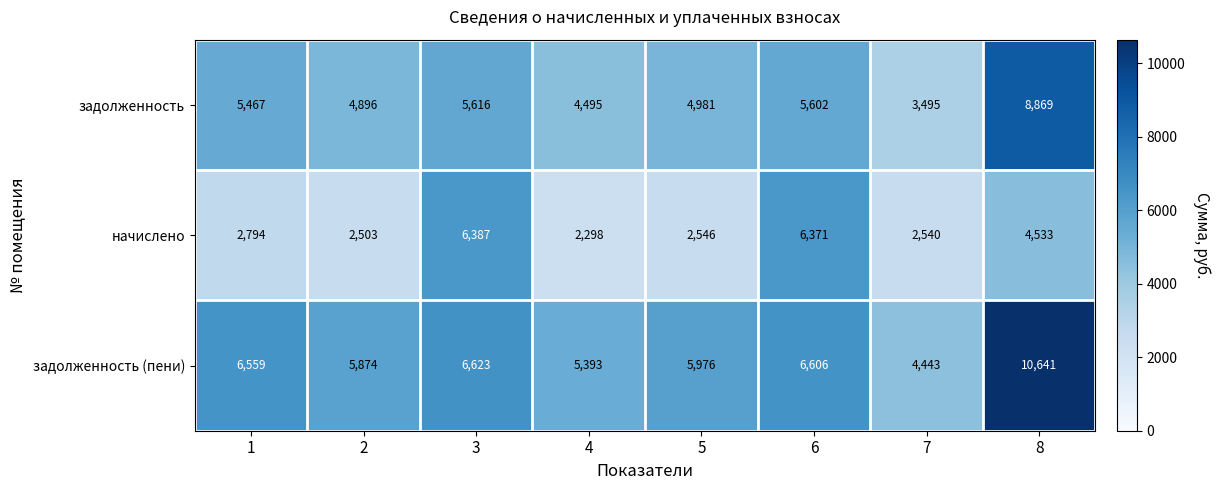

Is it true that начислено equals 2546 at 5?

True